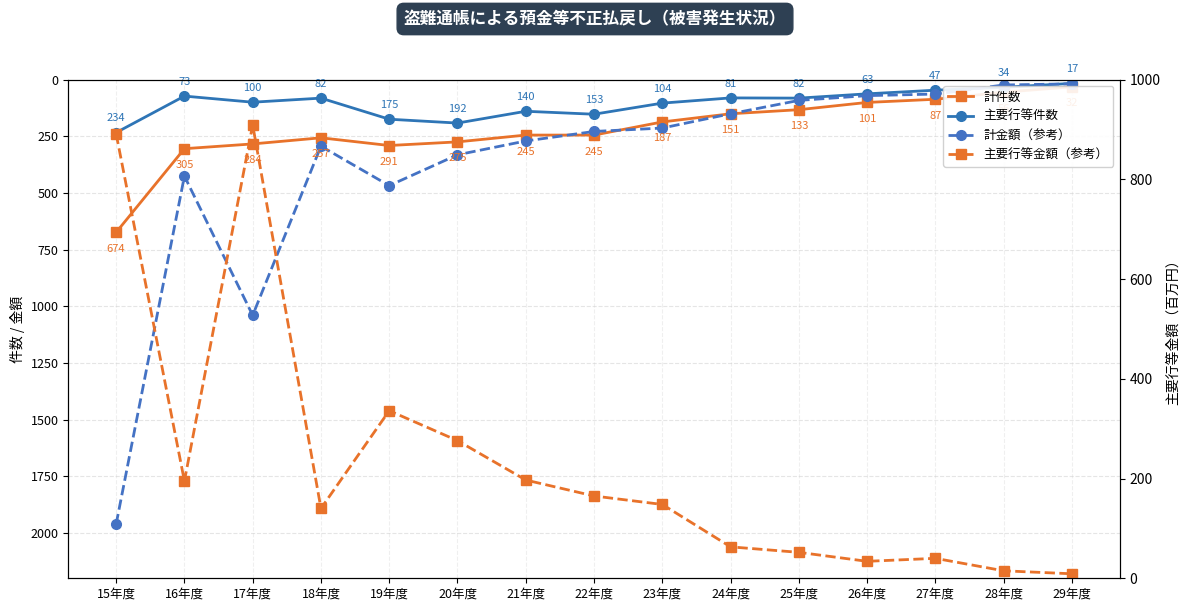

How many times do 主要行等件数 and 主要行等金額 cross each other?

1